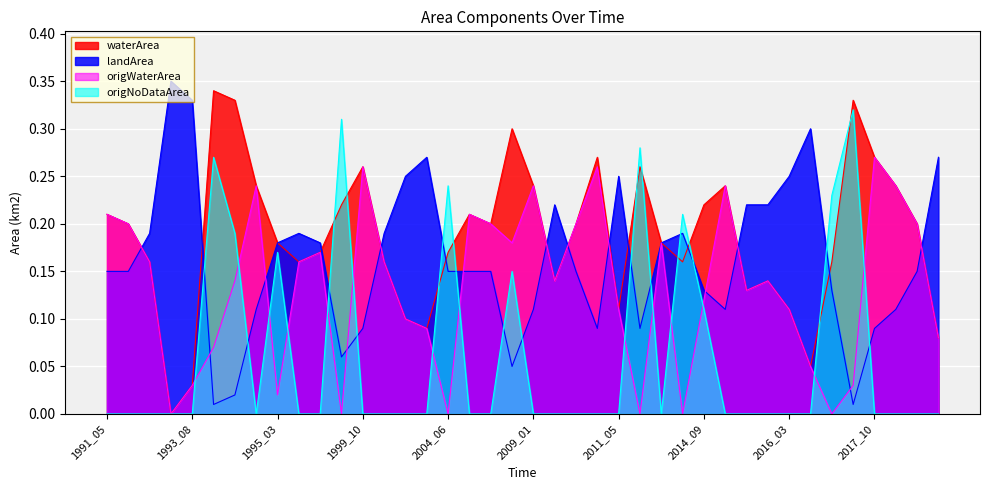

Which series has the widest spread of values?

waterArea